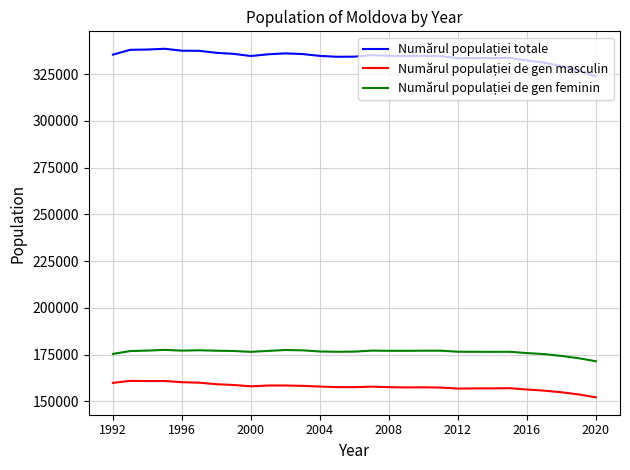

What is the greatest value displayed?

338516